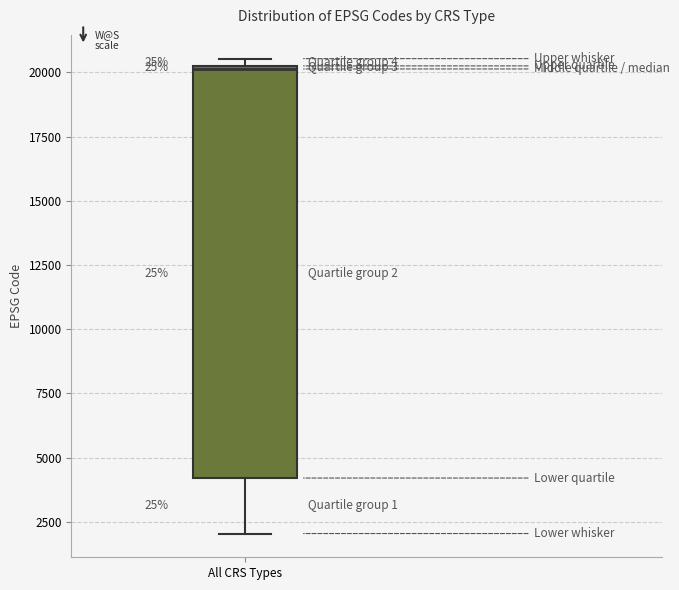

Read this box plot against the y-axis: the position of the median line, the range covered by the box, and the ends of both whiskers. The values are not printed on the chart, so give them approximately, as read against the axis.

median 20000, box 4000 to 20500, whiskers 2000 to 20500 (just above the box's upper edge)